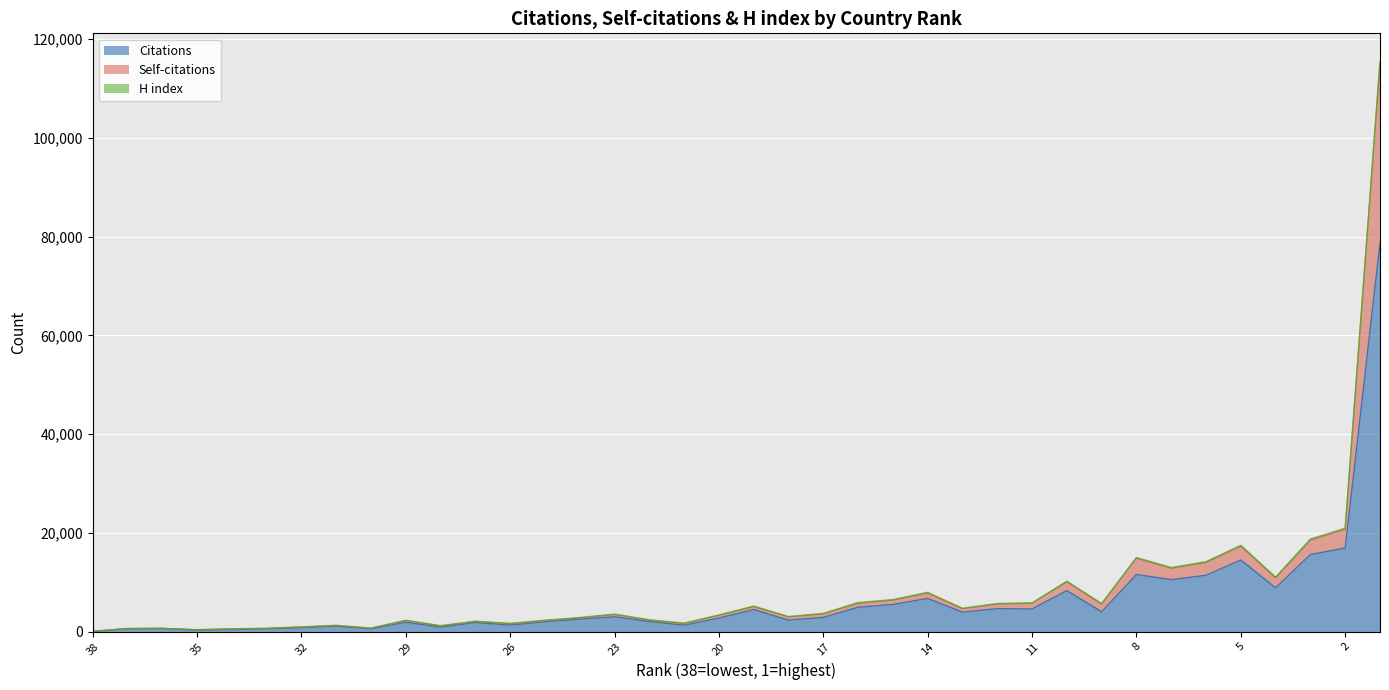

True or false: Citations and Self-citations intersect in this chart.

False